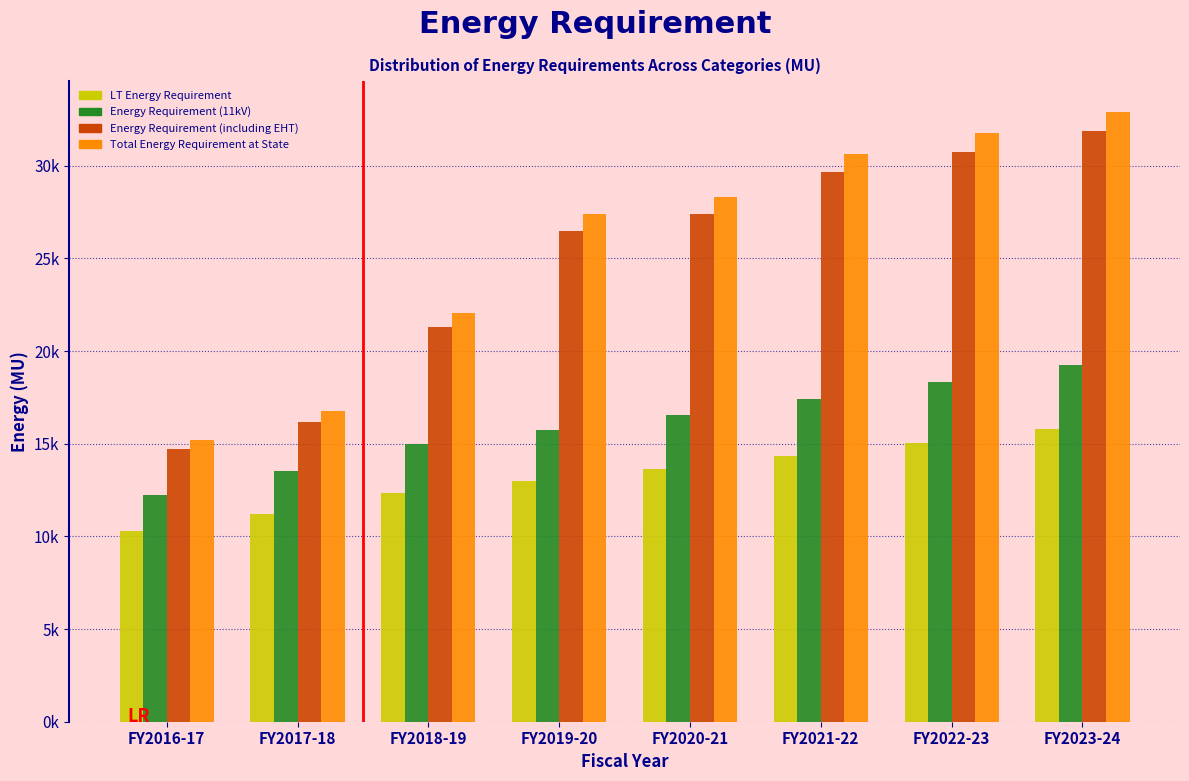

Are the bars grouped side by side (vs. stacked)?

Yes